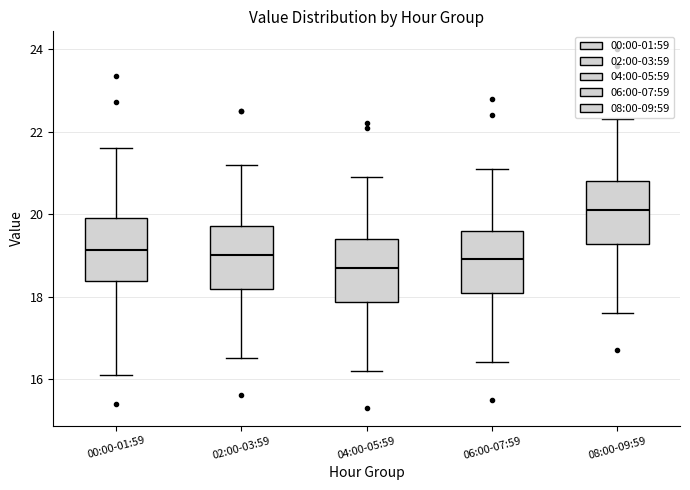

Where is the upper edge of the box for 00:00-01:59 on the y-axis? The values are not printed on the chart, so give them approximately, as read against the axis.

20.0